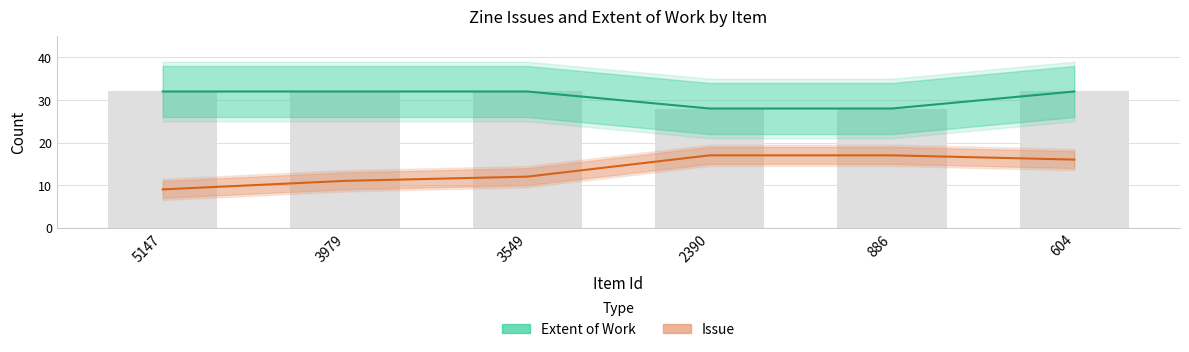

Is it true that Extent of Work equals 12 at 2390?

False